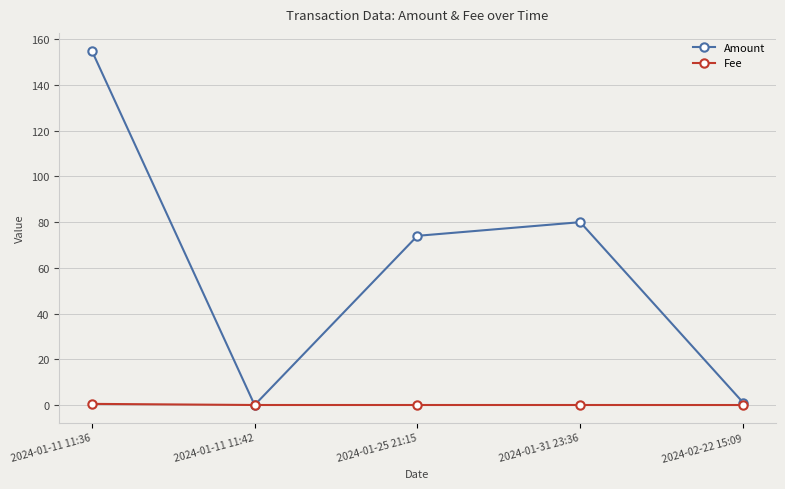

Is it true that Amount equals 1.1 at 2024-02-22 15:09?

True